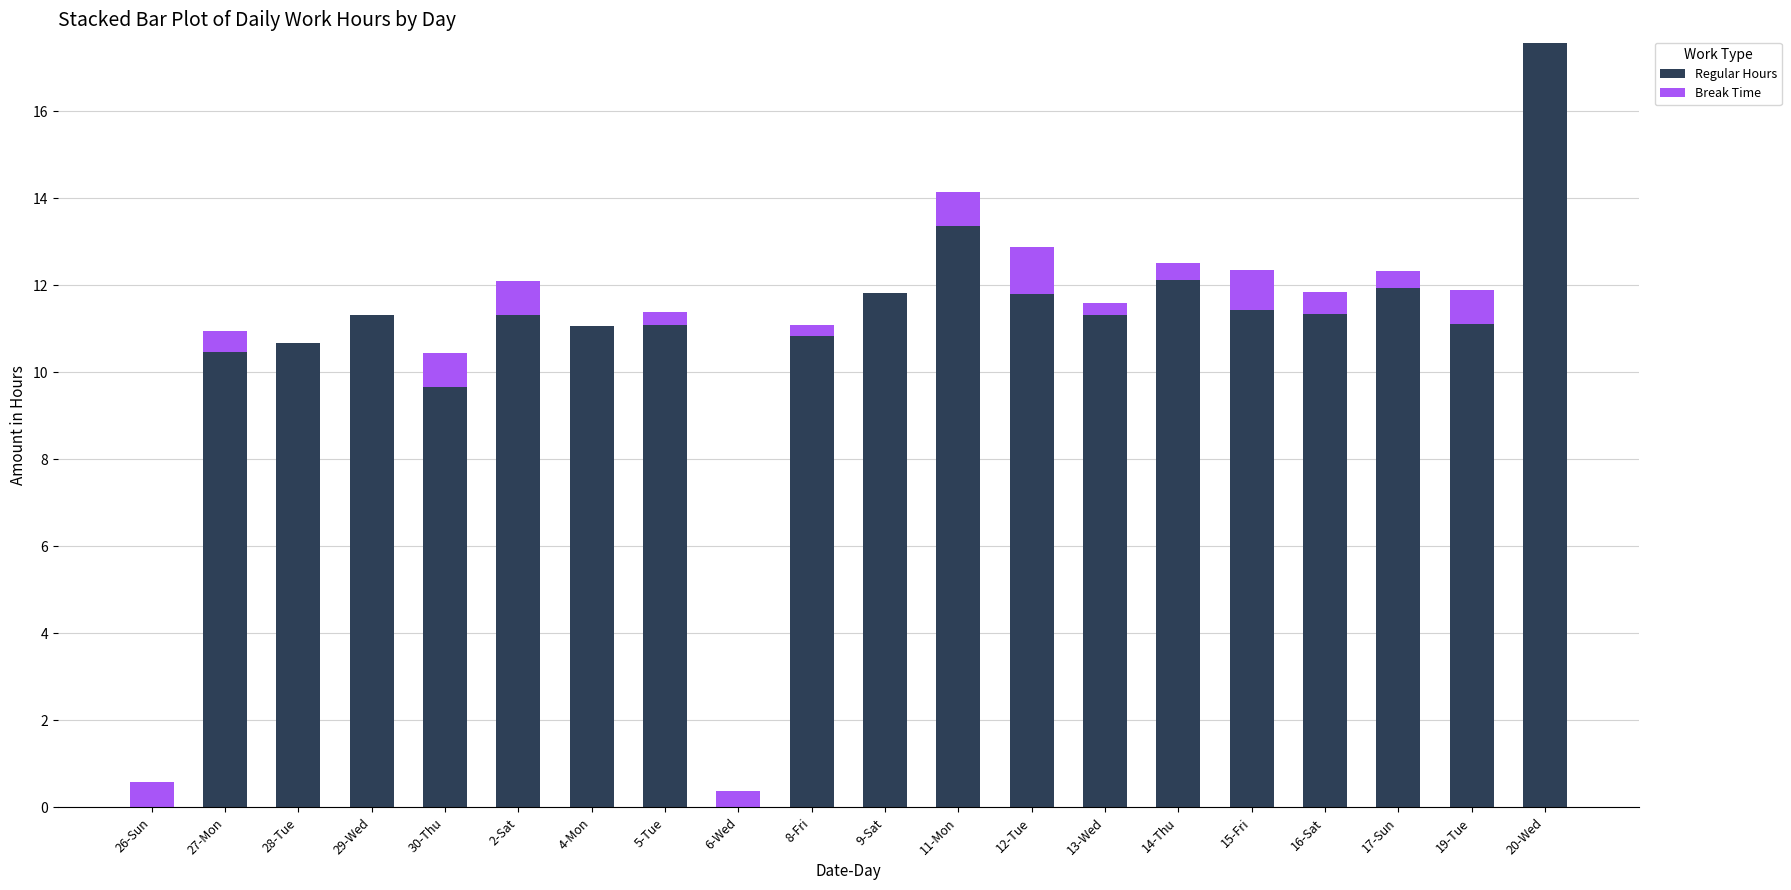

Is it true that Regular Hours equals 17.9 at 9-Sat?

False